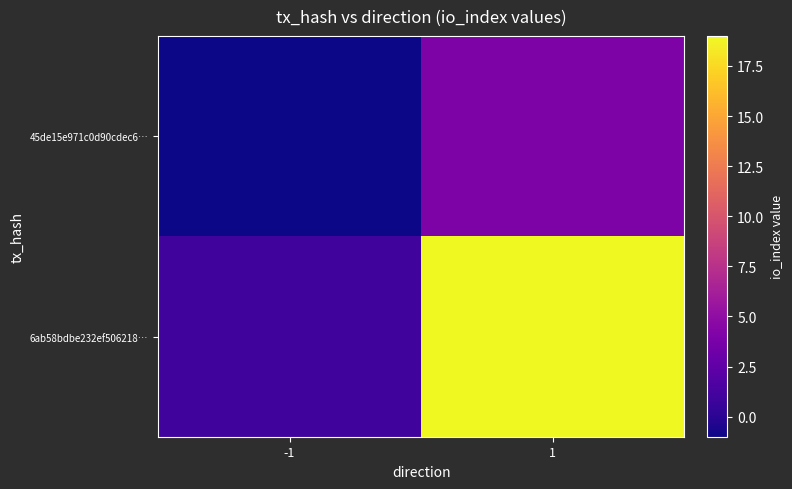

Which series has the largest range (max minus min)?

6ab58bdbe232ef506218…